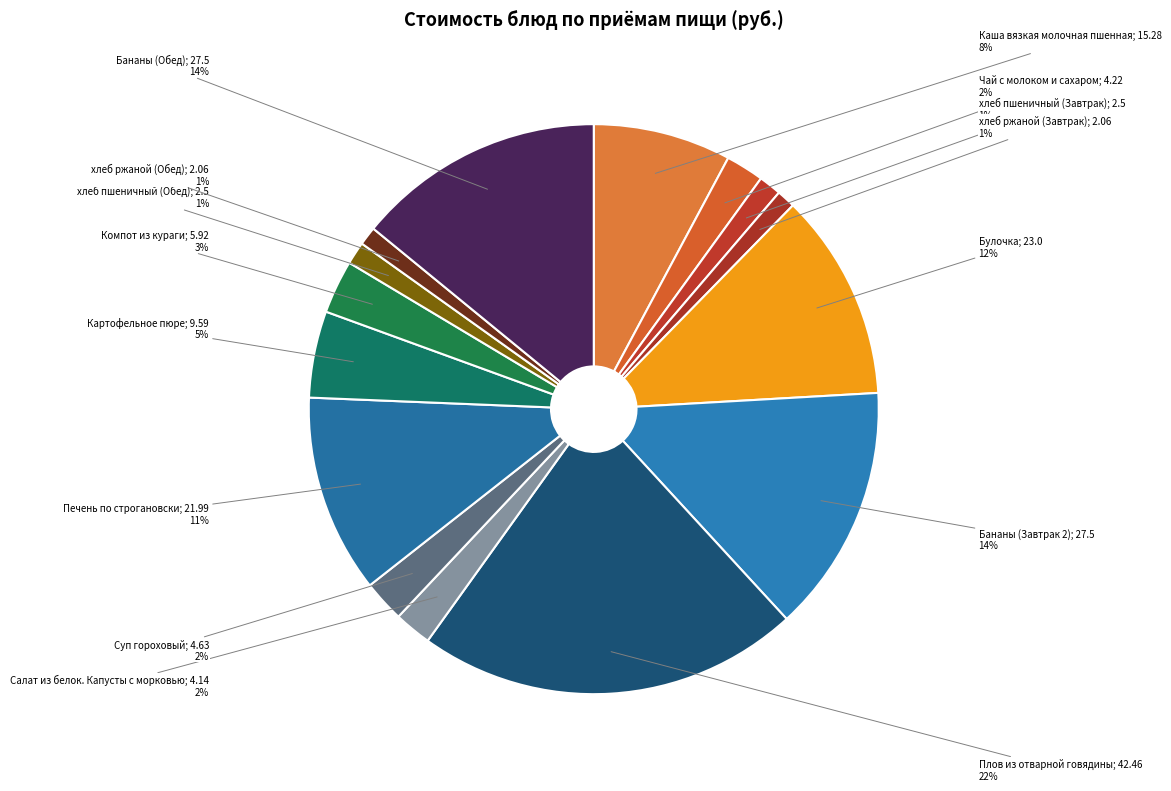

Approximately how many times larger is the value at хлеб пшеничный (Обед) compared to Бананы (Завтрак 2)?

0.1